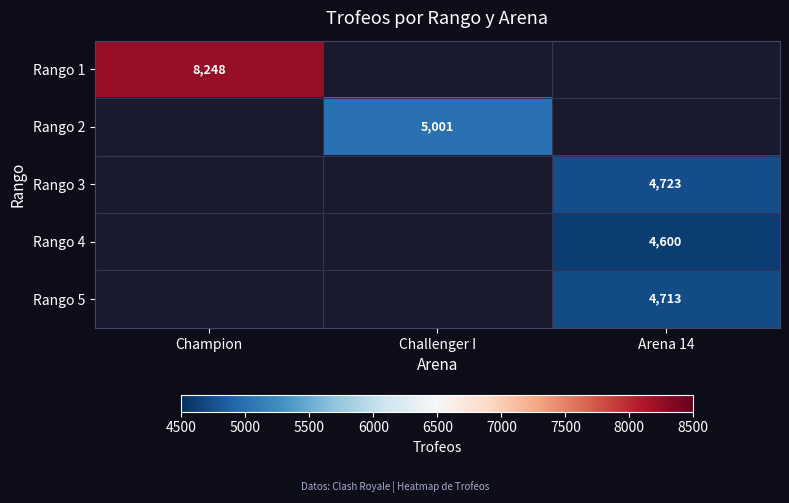

Which category has the highest value across all series?

Champion